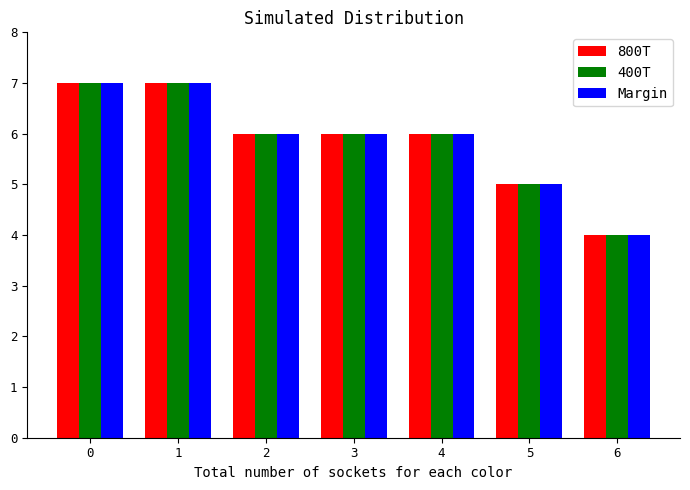

How many 400T values are between 5 and 7?

6